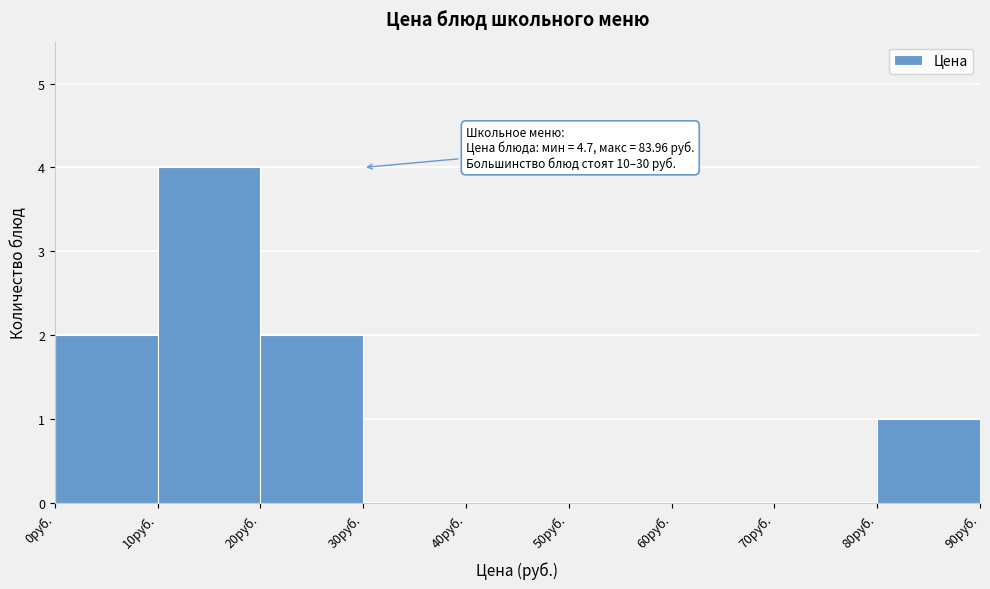

Over which range of the x-axis is the bar tallest?

10 to 20